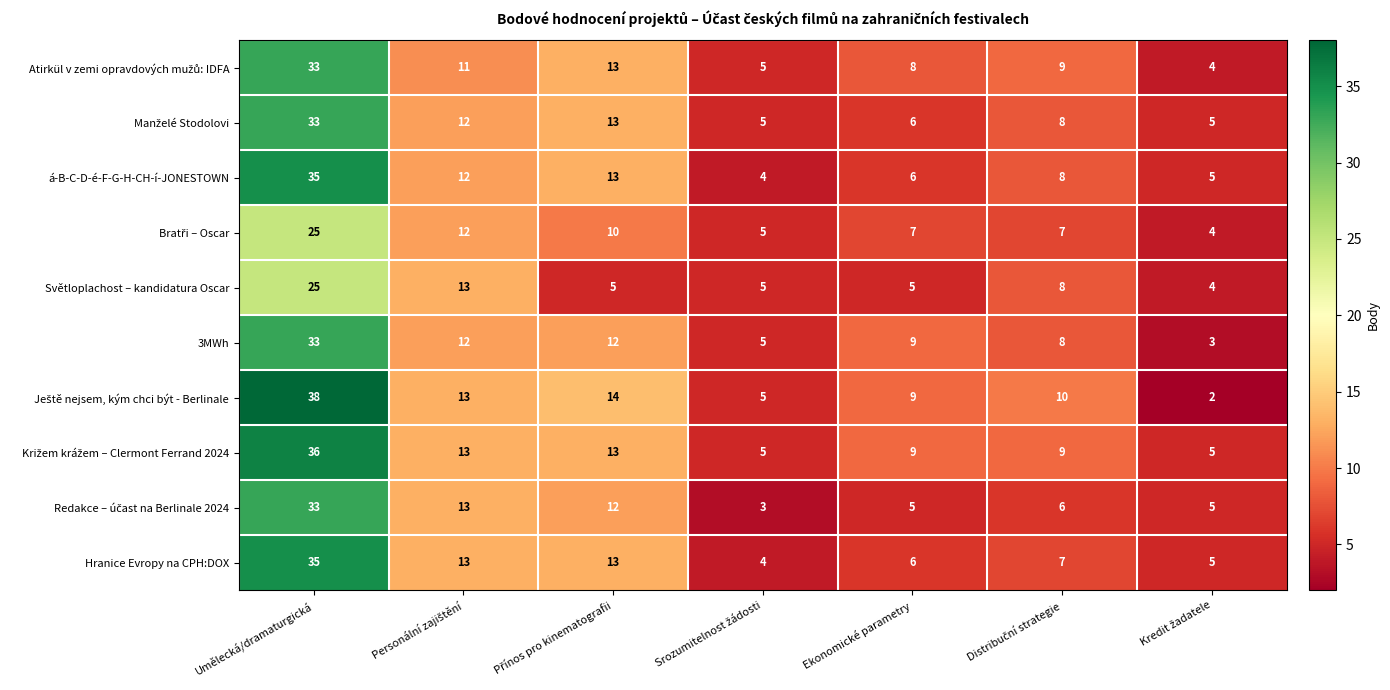

What is the difference between the maximum and minimum values in the á-B-C-D-é-F-G-H-CH-í-JONESTOWN series?

31